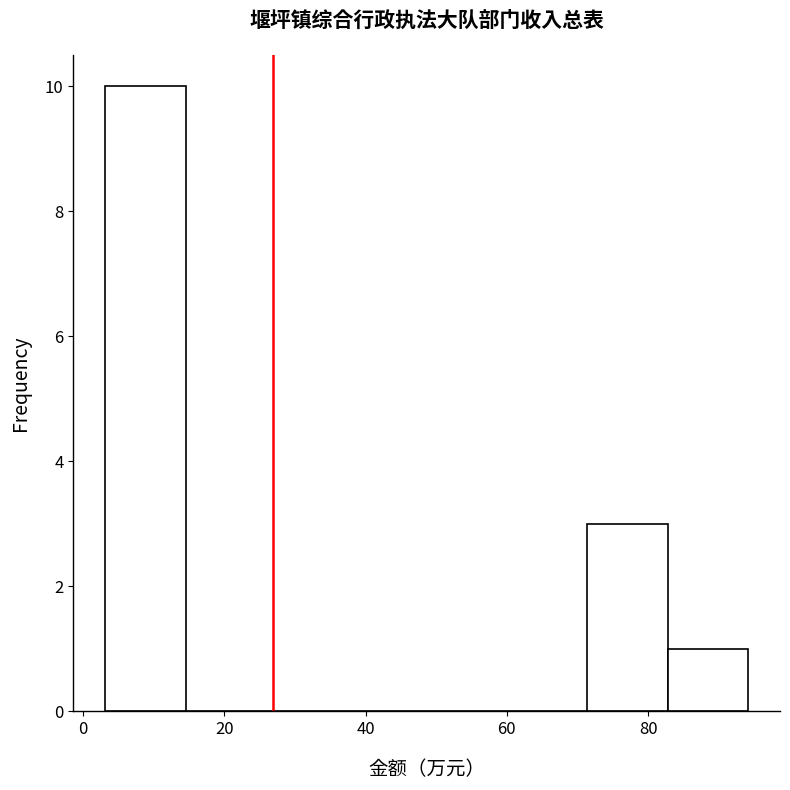

Which range on the x-axis has the tallest bar?

4 to 14